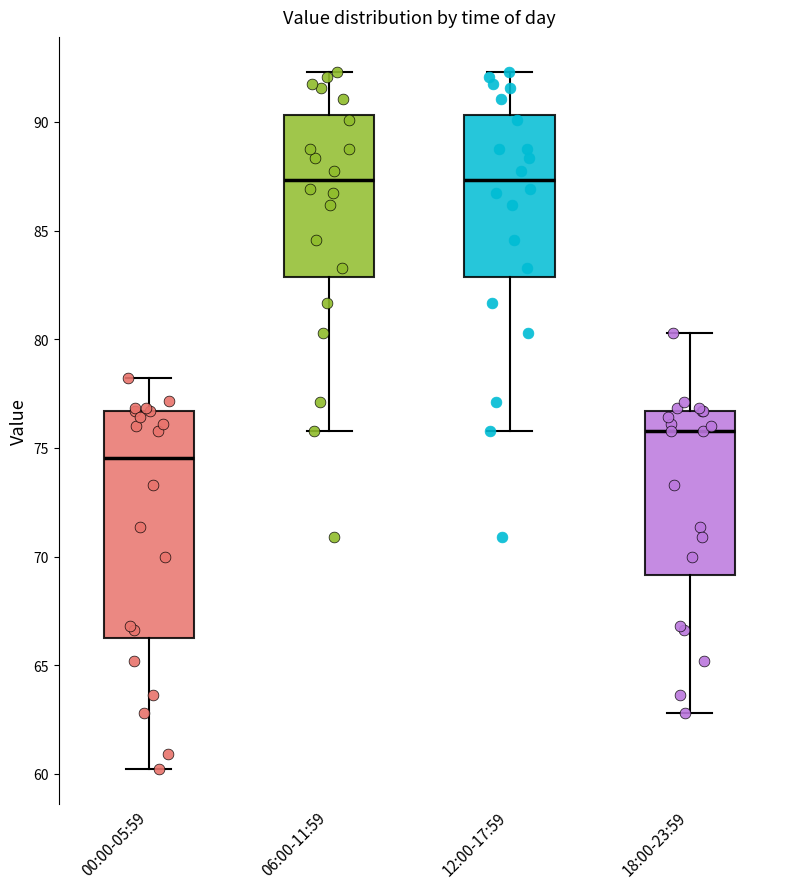

Reading left to right, transcribe this box plot: for each box, give where its median line is, the range the box spans, and where its two whiskers end, as read against the y-axis. The values are not printed on the chart, so give them approximately, as read against the axis.

00:00-05:59: median 74.5, box 66.5 to 76.5, whiskers 60.0 to 78.0
06:00-11:59: median 87.5, box 83.0 to 90.5, whiskers 76.0 to 92.5
12:00-17:59: median 87.5, box 83.0 to 90.5, whiskers 76.0 to 92.5
18:00-23:59: median 76.0, box 69.0 to 76.5, whiskers 63.0 to 80.5